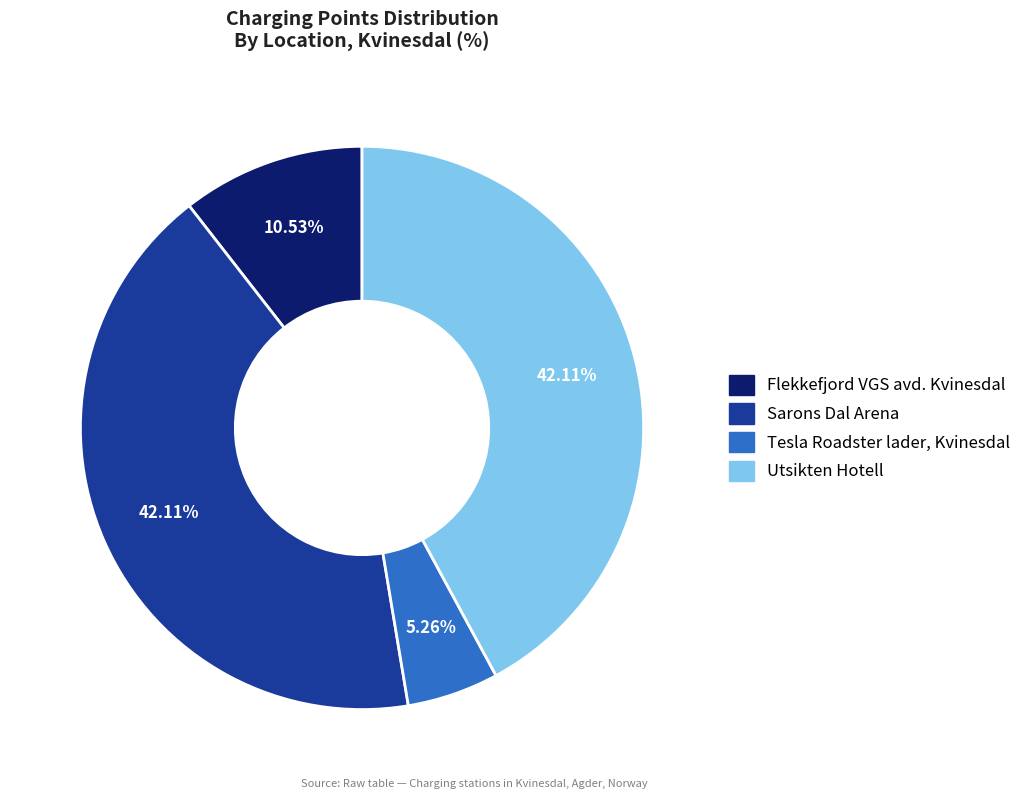

Combined, what portion of the pie is Sarons Dal Arena and Flekkefjord VGS avd. Kvinesdal?

52.6%